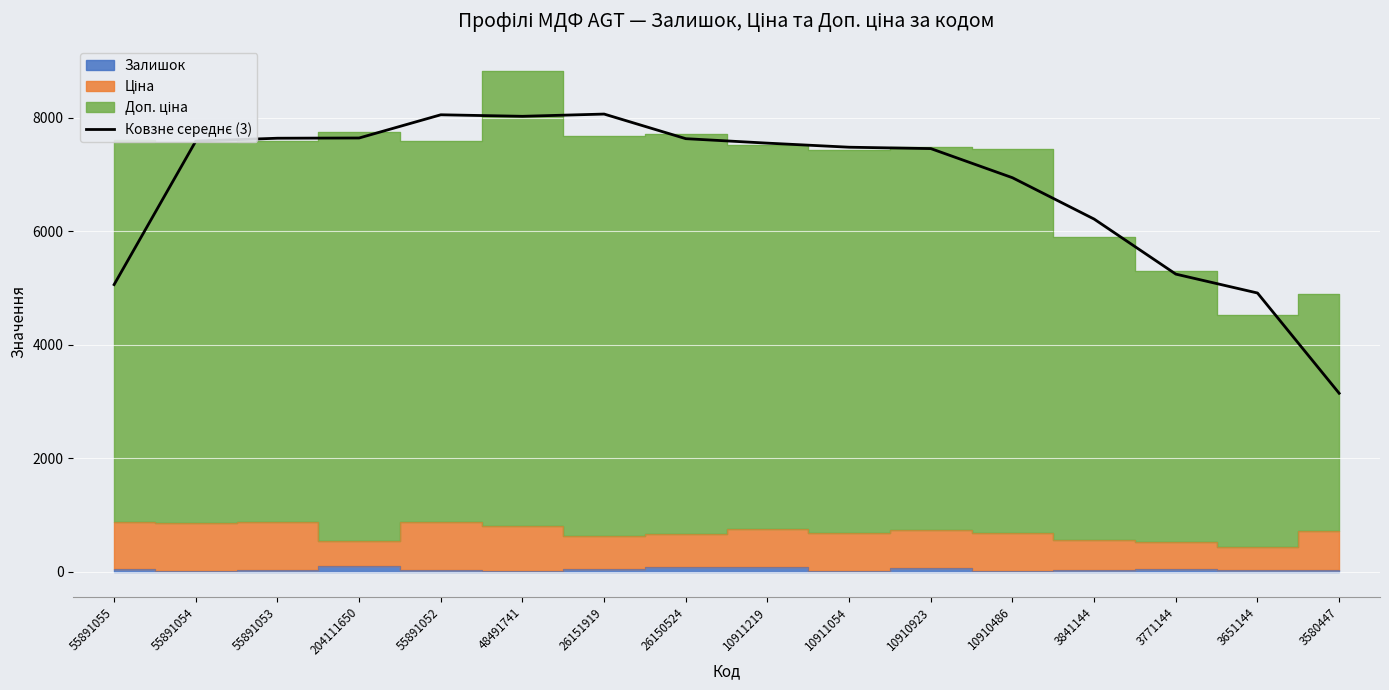

What is the difference between the values at 3651144 and 26151919?

3154.0